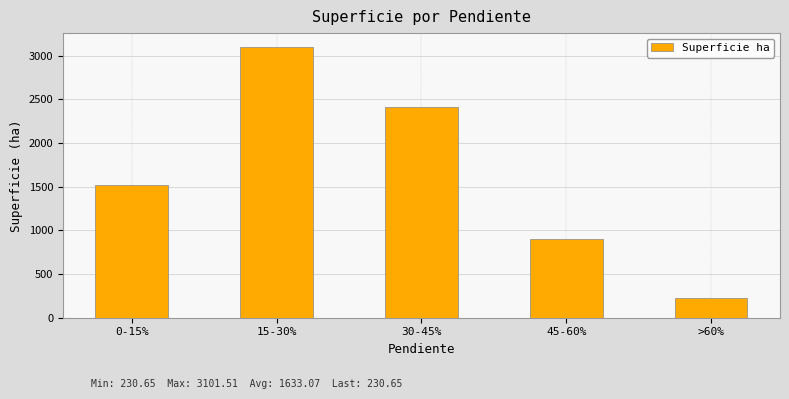

Where is the data nearest to the value 1666?

0-15%